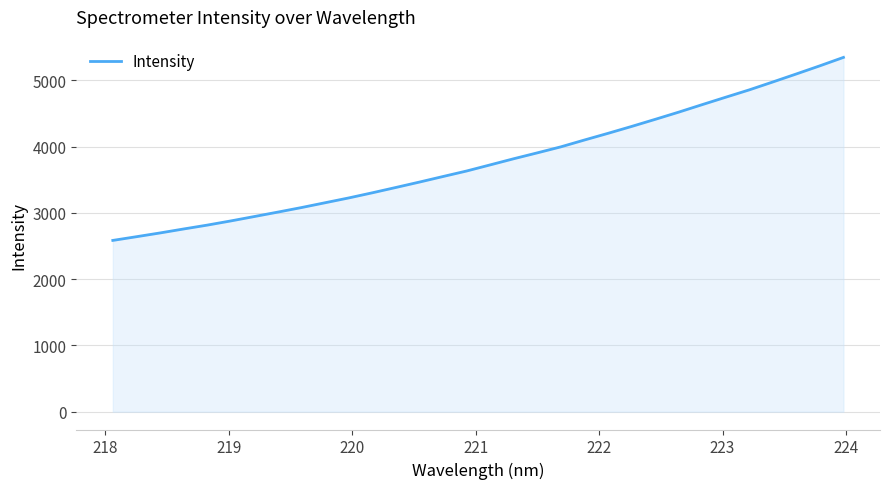

What is the greatest value displayed?

5345.6